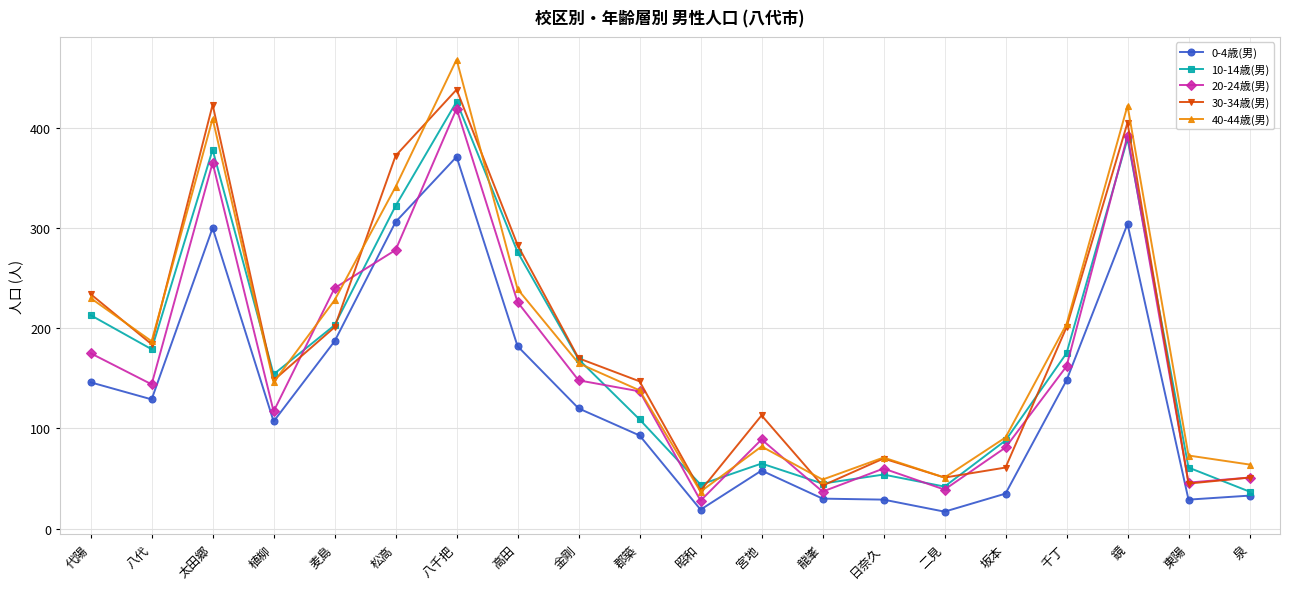

How many categories are shown in the chart?

20